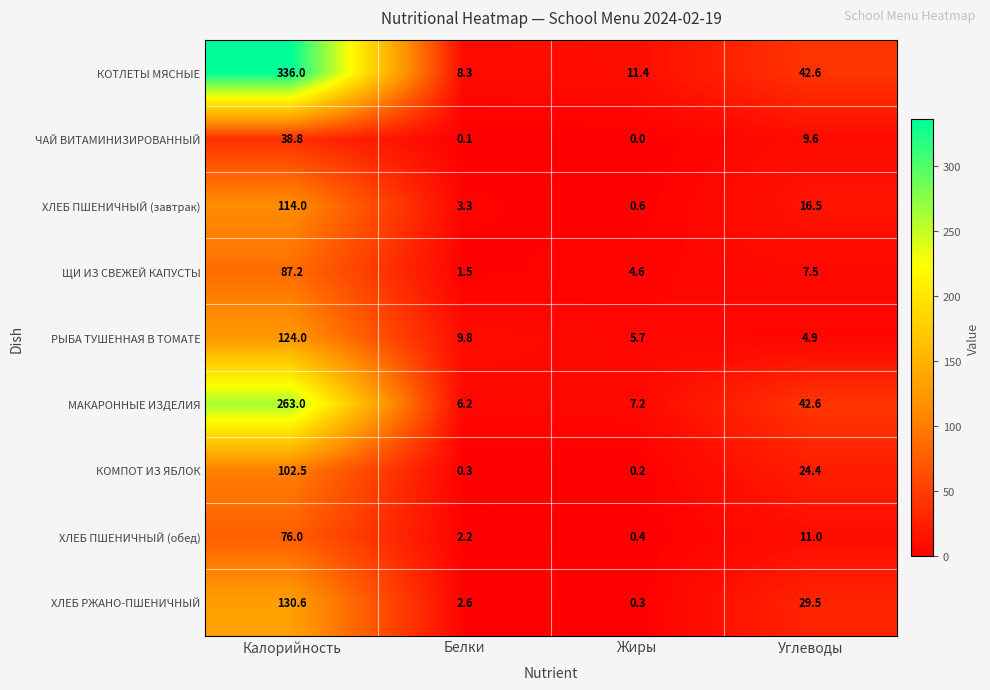

Rank the series at Белки from highest to lowest value.

РЫБА ТУШЕННАЯ В ТОМАТЕ, КОТЛЕТЫ МЯСНЫЕ, МАКАРОННЫЕ ИЗДЕЛИЯ, ХЛЕБ ПШЕНИЧНЫЙ (завтрак), ХЛЕБ РЖАНО-ПШЕНИЧНЫЙ, ХЛЕБ ПШЕНИЧНЫЙ (обед), ЩИ ИЗ СВЕЖЕЙ КАПУСТЫ, КОМПОТ ИЗ ЯБЛОК, ЧАЙ ВИТАМИНИЗИРОВАННЫЙ